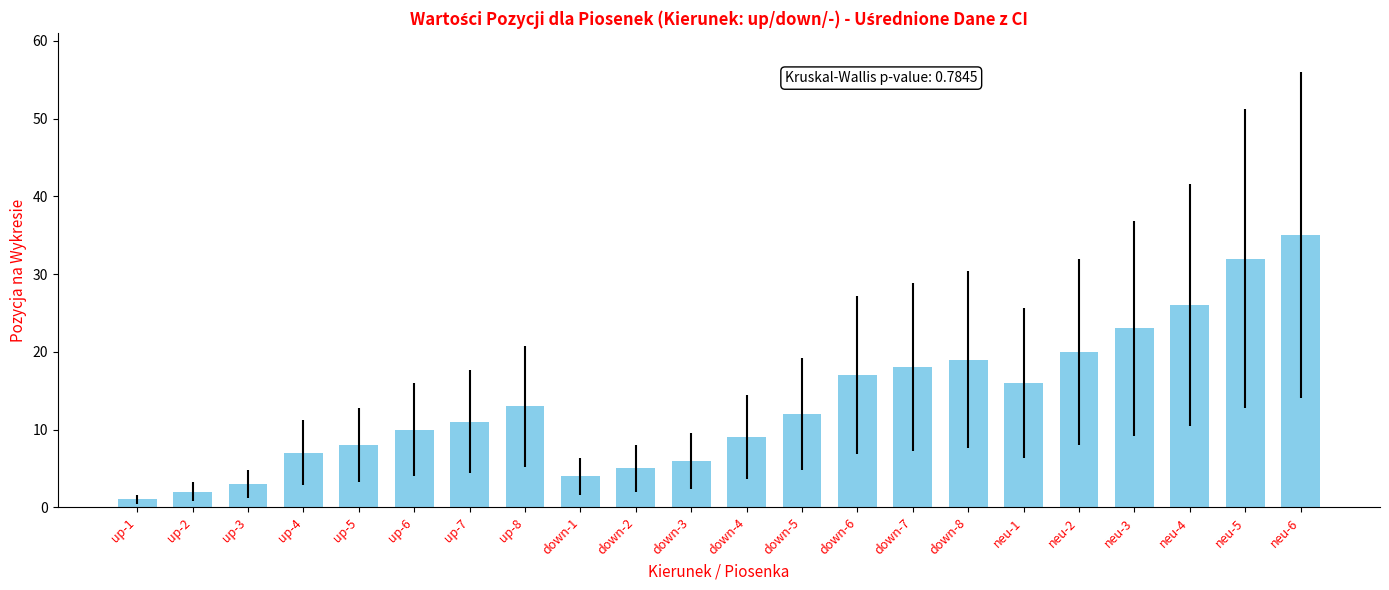

Reading left to right, extract all data points from this chart.

up-1=1	up-2=2	up-3=3	up-4=7	up-5=8	up-6=10	up-7=11	up-8=13	down-1=4	down-2=5	down-3=6	down-4=9	down-5=12	down-6=17	down-7=18	down-8=19	neu-1=16	neu-2=20	neu-3=23	neu-4=26	neu-5=32	neu-6=35